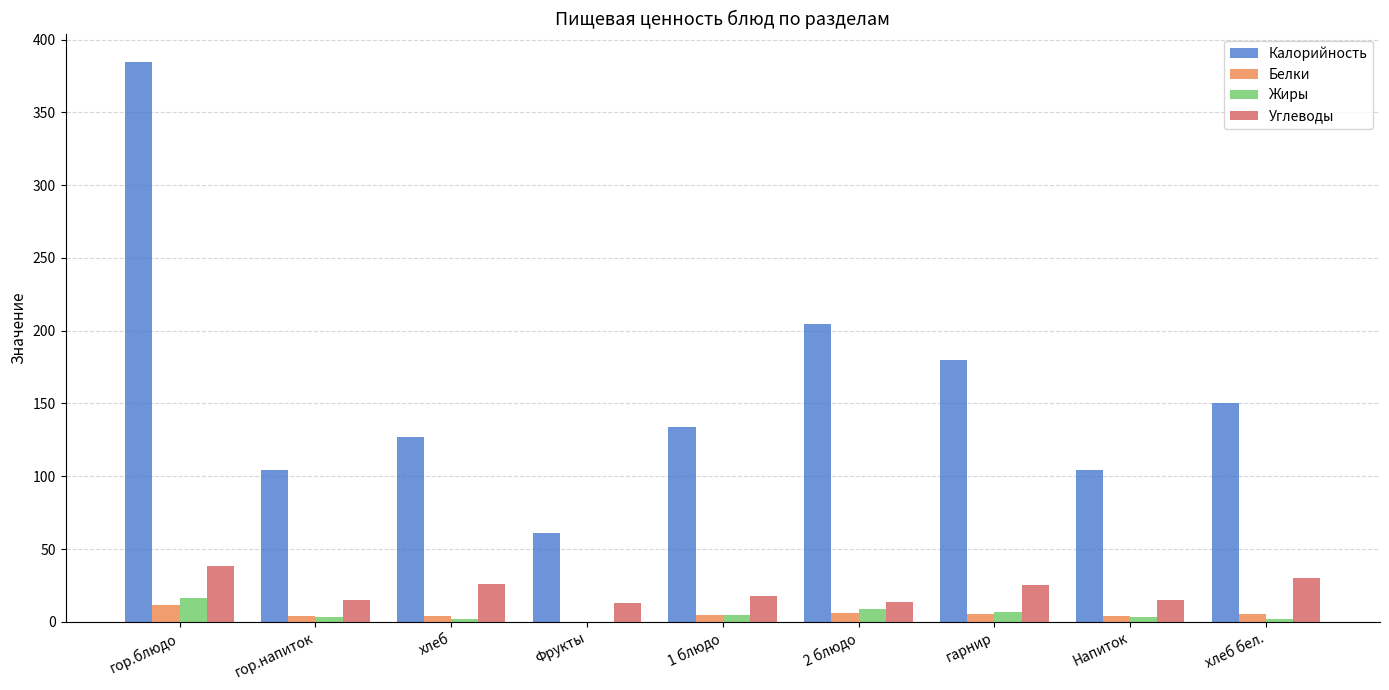

Which series has the largest total across all categories?

Калорийность